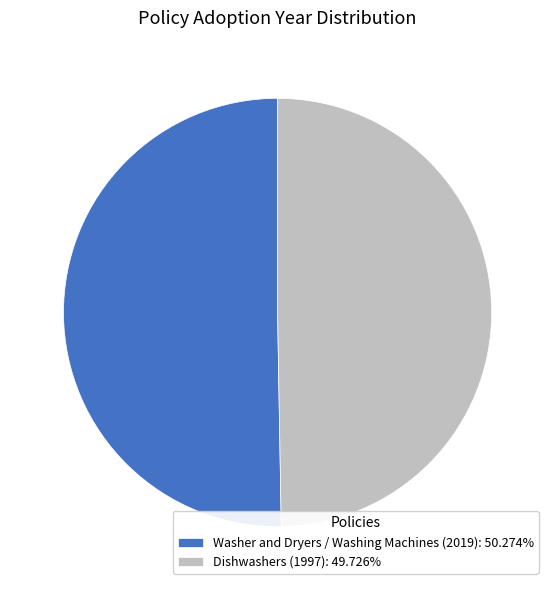

Combined, do Dishwashers (1997): 49.726% and Washer and Dryers / Washing Machines (2019): 50.274% account for over 50%?

Yes